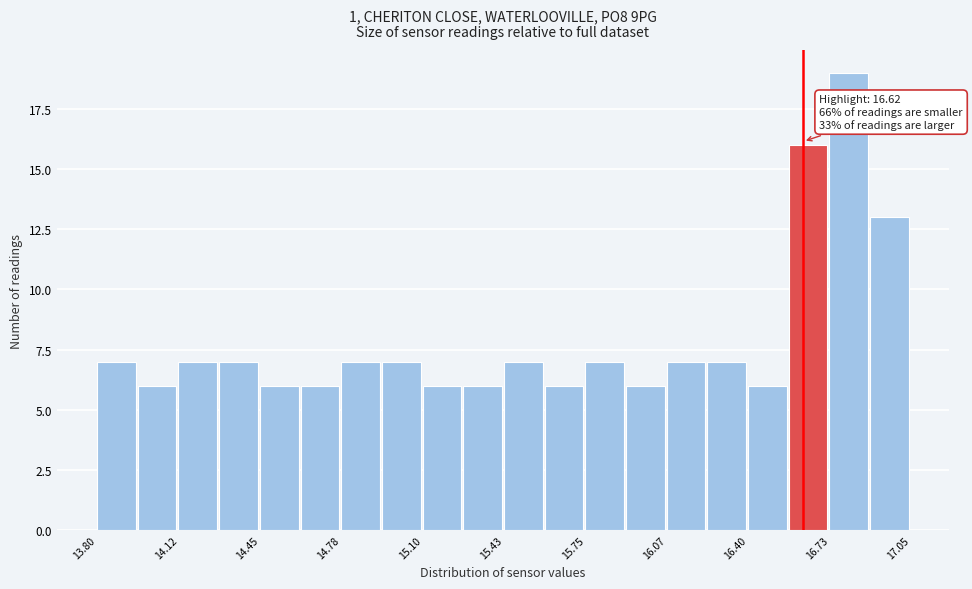

Around what value on the x-axis is the tallest bar? Give the approximate position of its centre, as read against the axis.

16.80